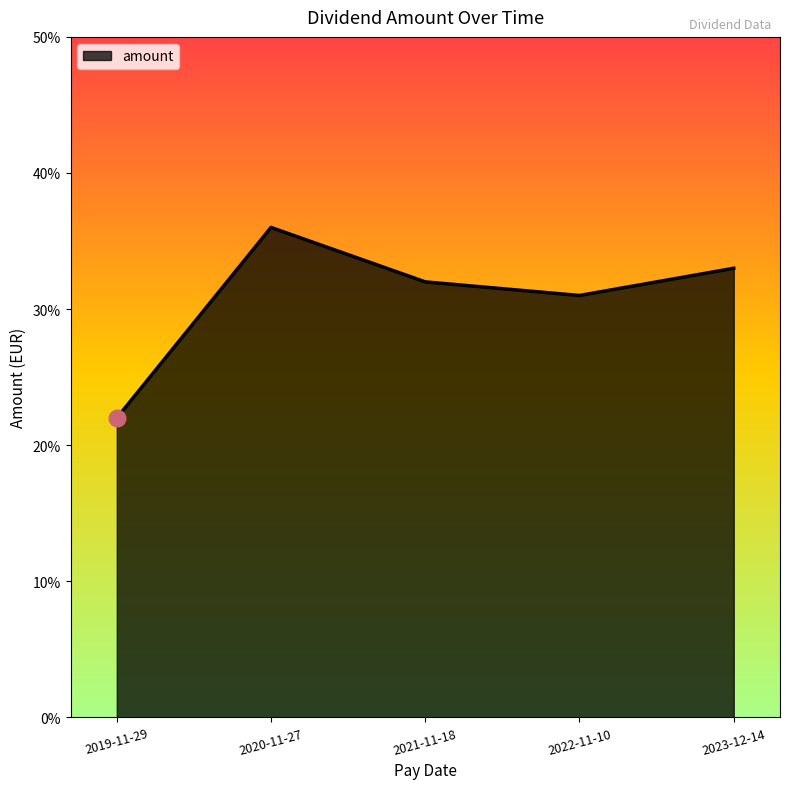

Reading left to right, list all the values displayed in this chart.

0.2	0.4	0.3	0.3	0.3